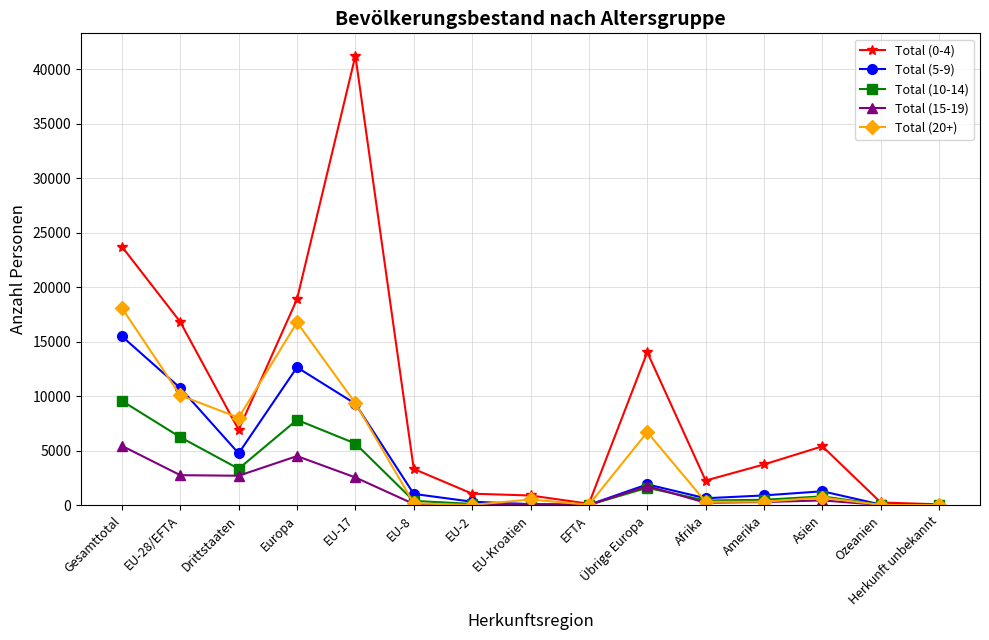

At how many categories does at least one series exceed 31362?

1